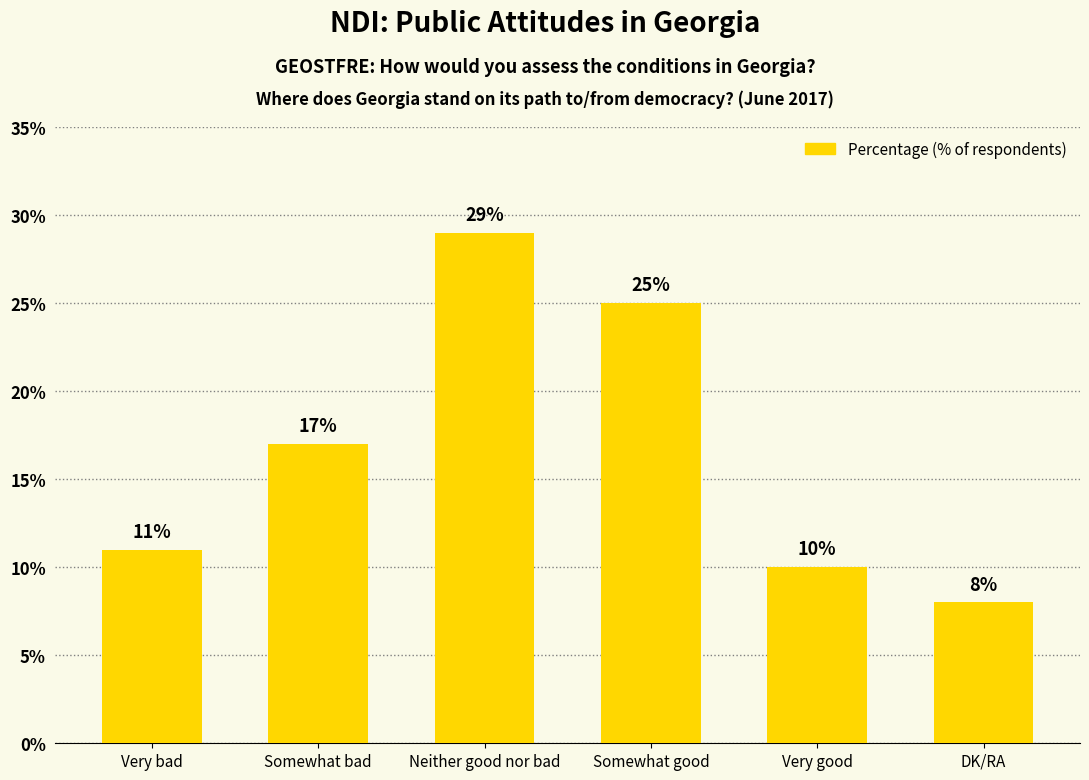

Is it true that the value at Somewhat good is 16?

False